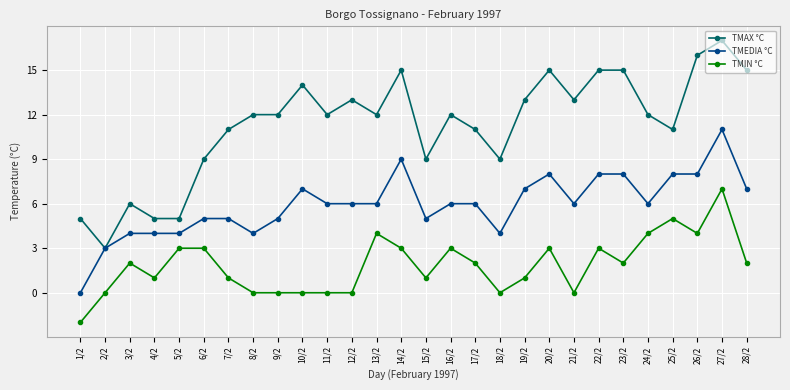

Which series changed the most between 15/2 and 26/2?

TMAX °C